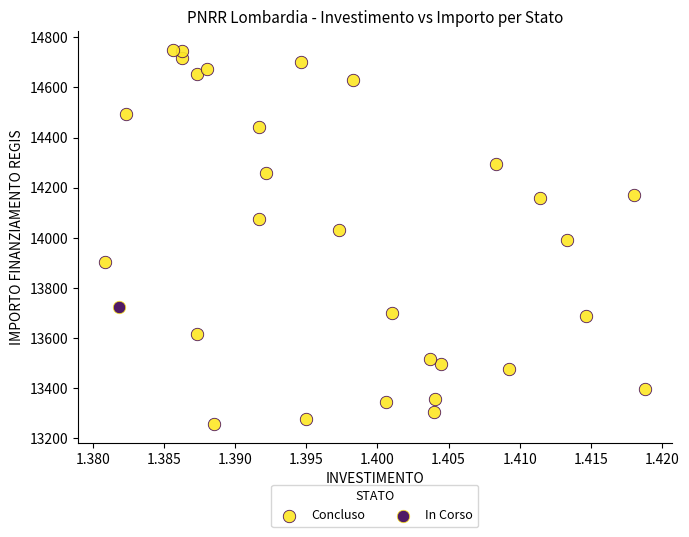

What are all the series names shown in the legend?

Concluso, In Corso